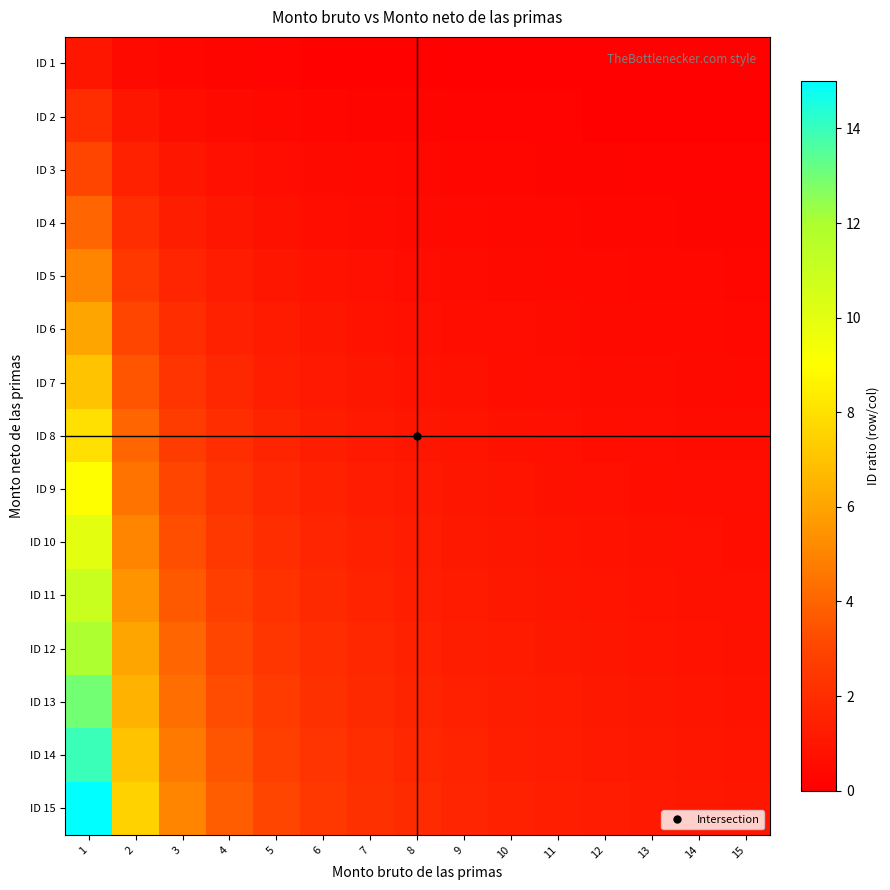

At which category is the sum across all series the highest?

1